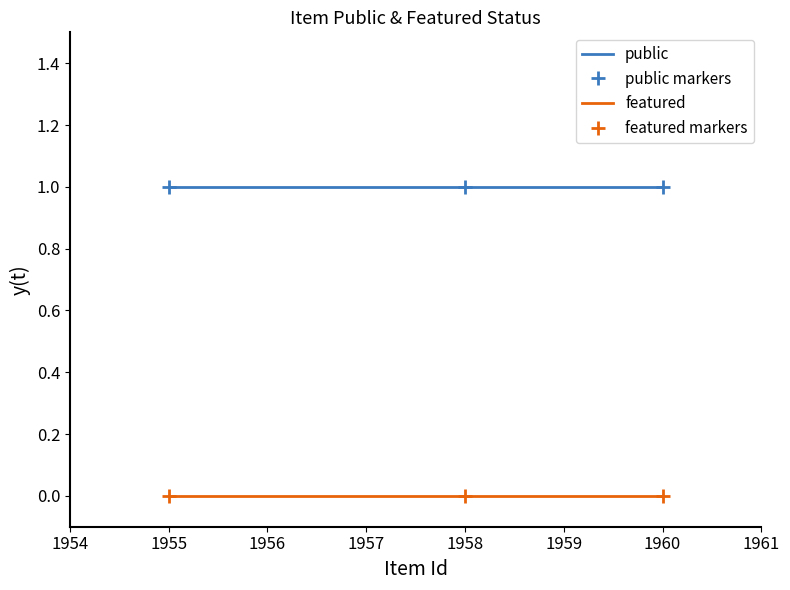

Rank the series by their maximum value, from lowest to highest.

featured, featured markers, public, public markers